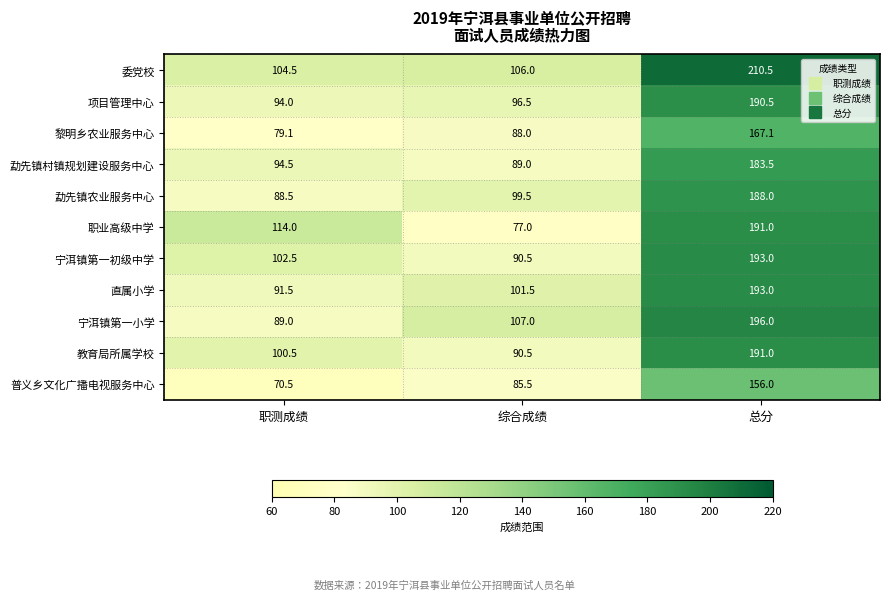

How many series are shown in this chart?

11